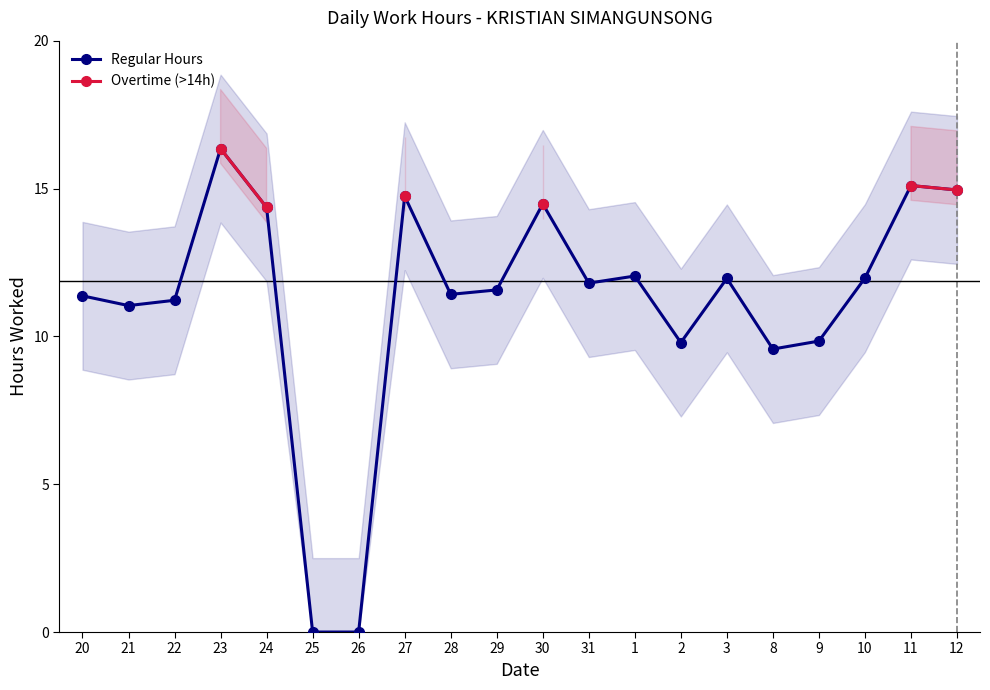

What is the approximate value of Regular Hours at 30?

14.5